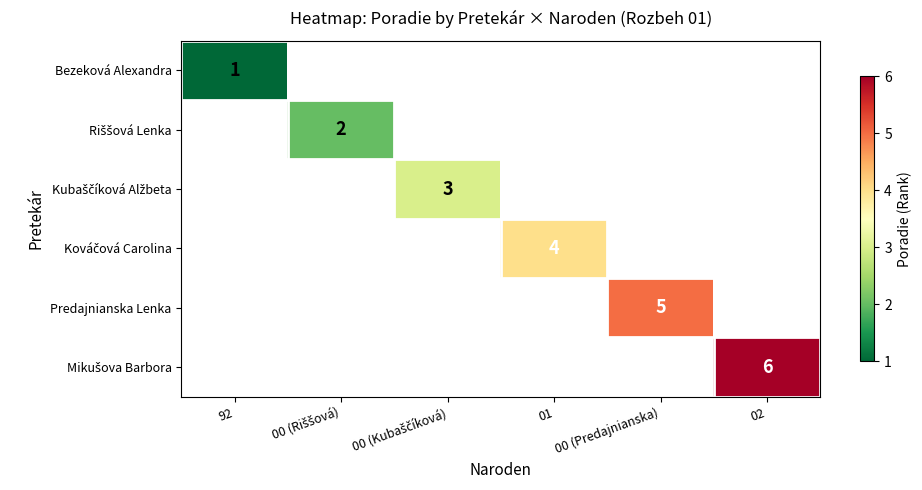

List the labels in order of Mikušova Barbora value, largest first.

02, 92, 00 (Riššová), 00 (Kubaščíková), 01, 00 (Predajnianska)